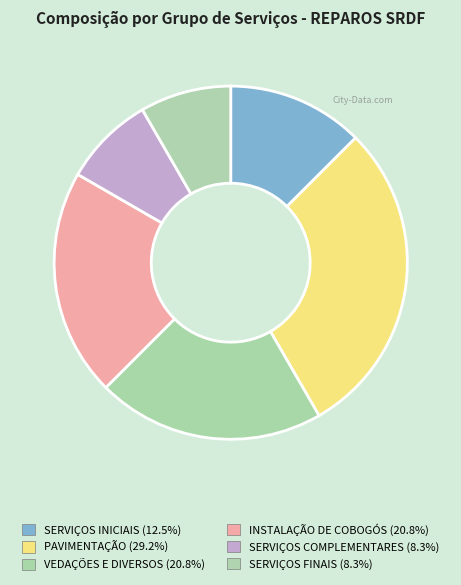

To the nearest percent, what is the difference between the largest and smallest slice percentages?

21%